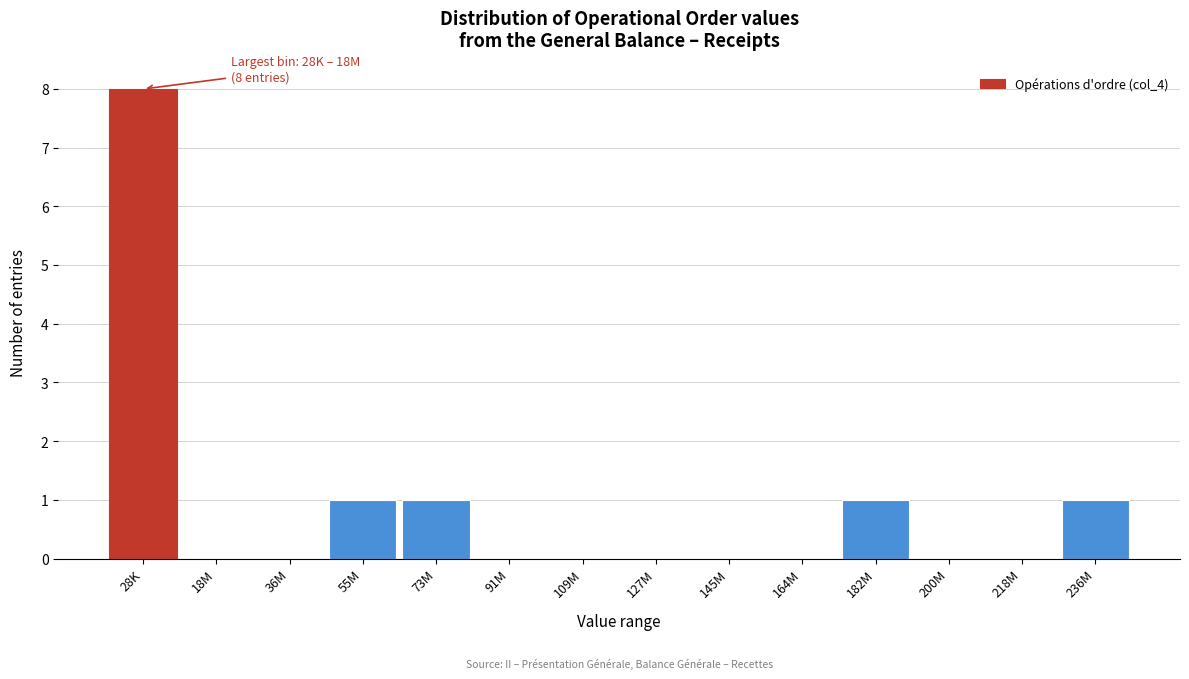

Reading right to left, extract all data points from this chart.

236M=1	218M=0	200M=0	182M=1	164M=0	145M=0	127M=0	109M=0	91M=0	73M=1	55M=1	36M=0	18M=0	28K=8